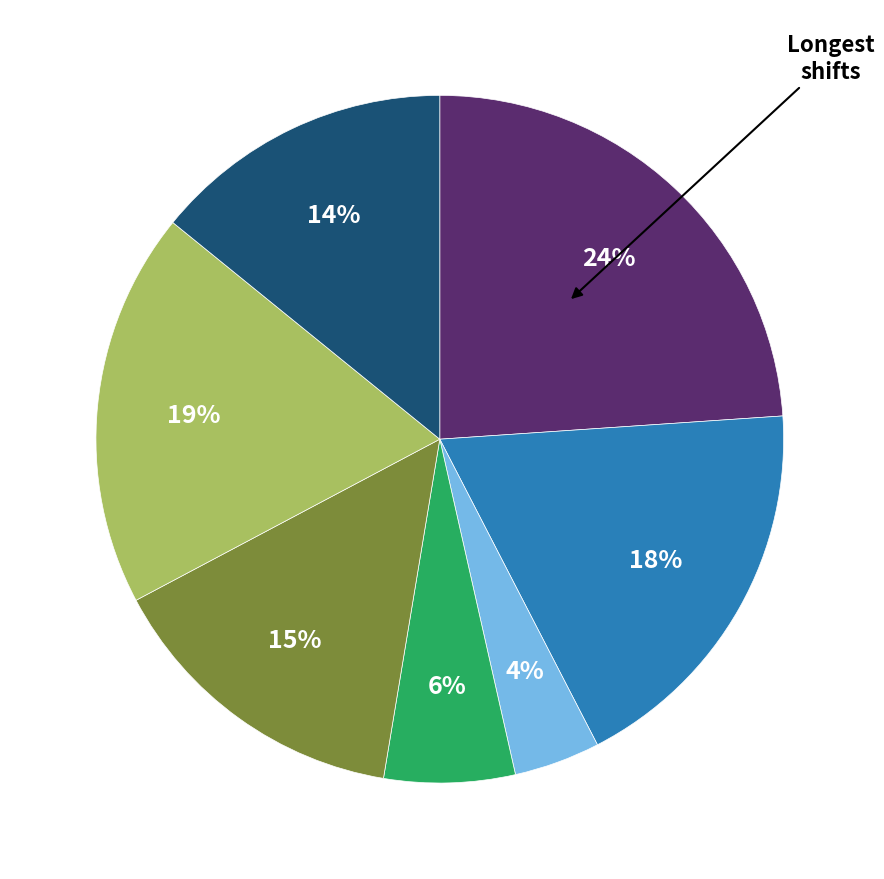

Count the number of slices in the pie.

7